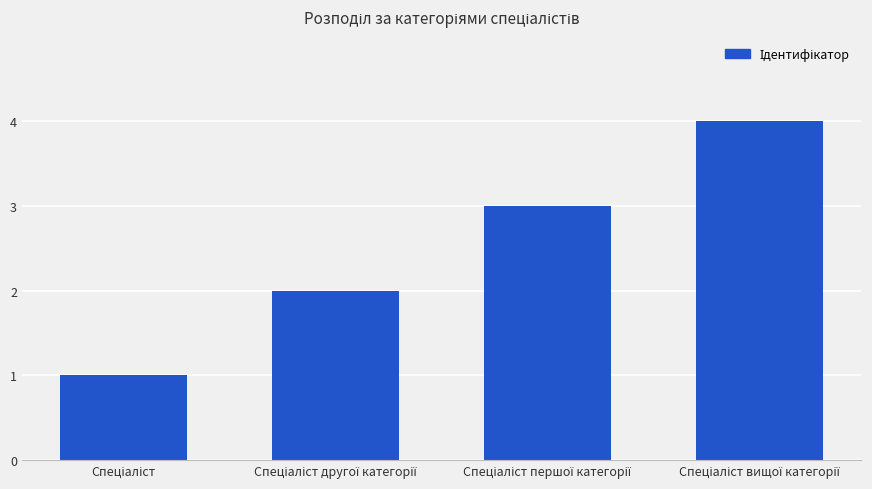

What is the maximum value shown in the chart?

4